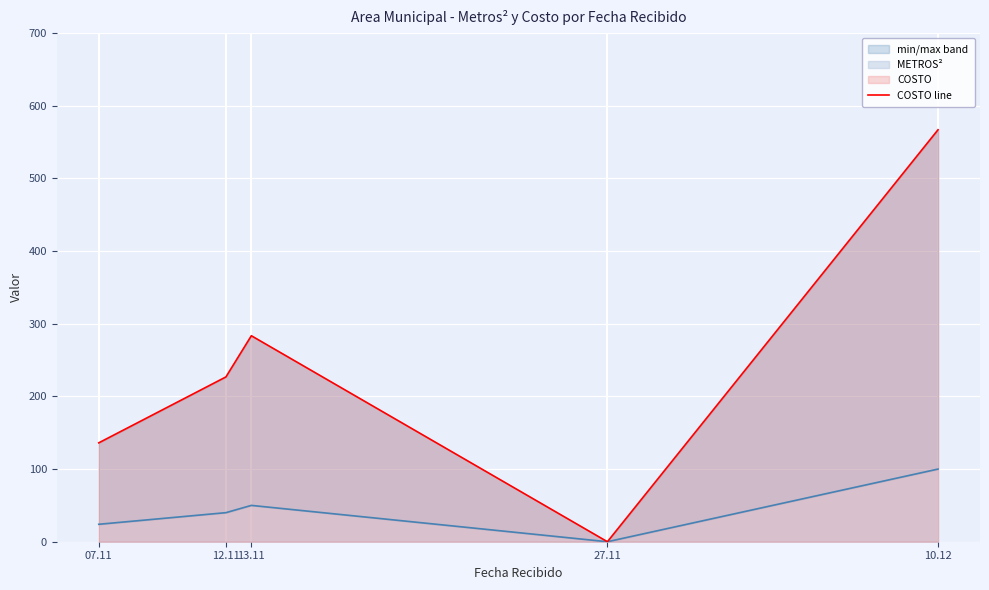

Is it true that the value at 07.11 is 238.6?

False